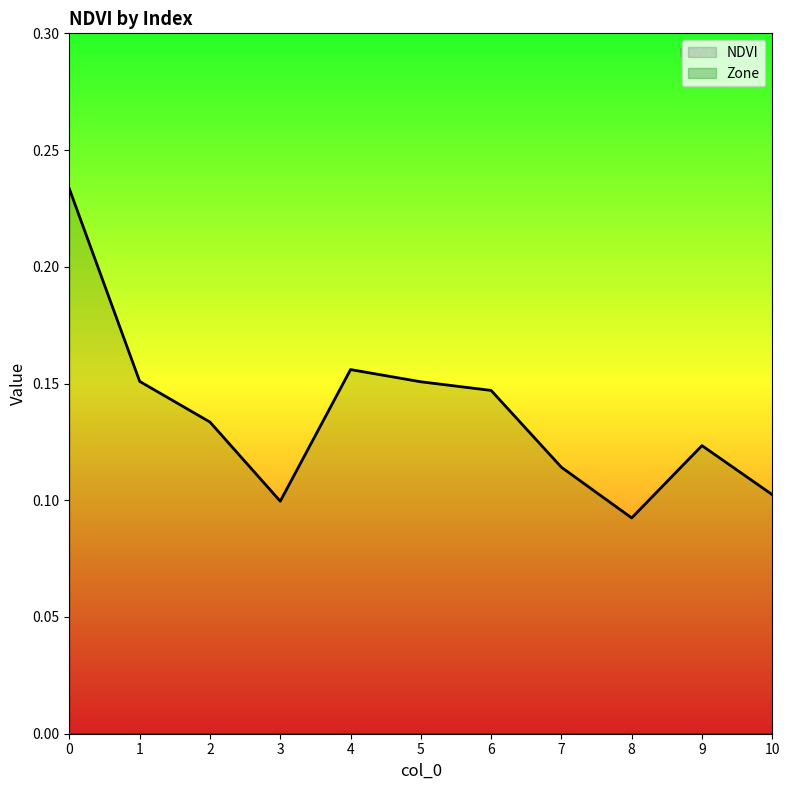

What is the greatest value displayed?

0.2